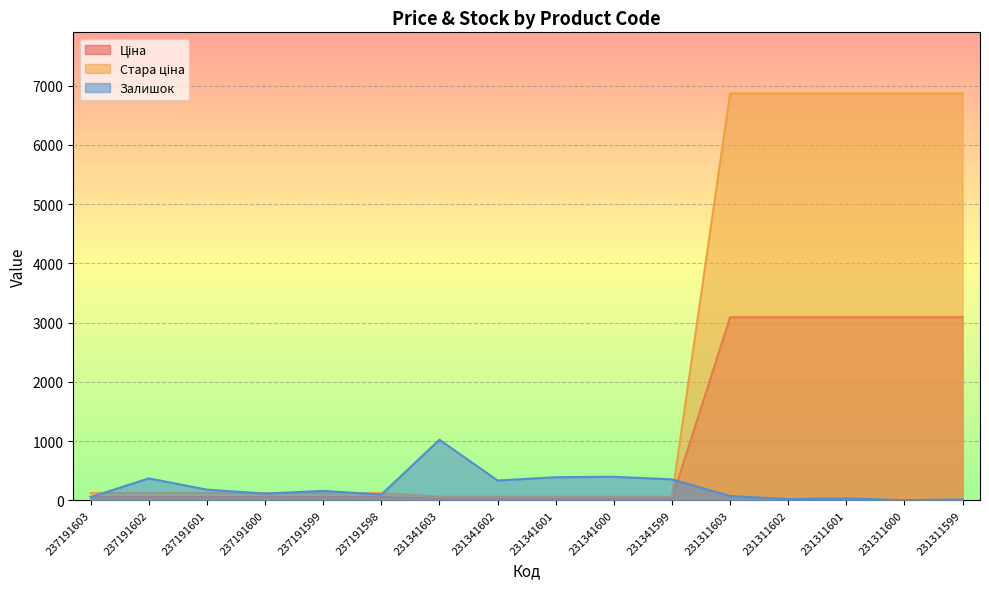

How many distinct data groups are displayed?

3